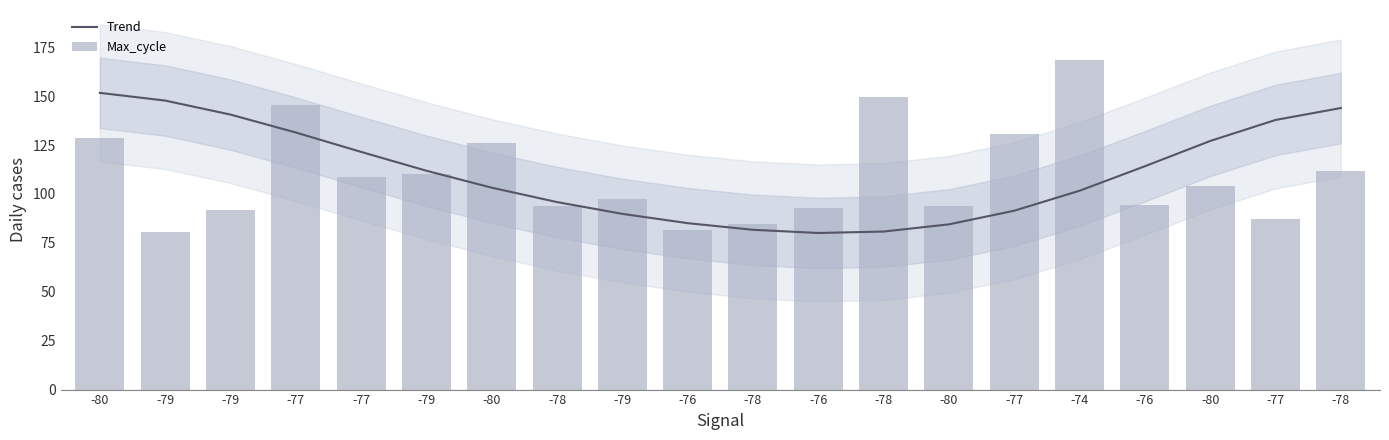

Rank the series at -77 from lowest to highest value.

Trend, Max_cycle